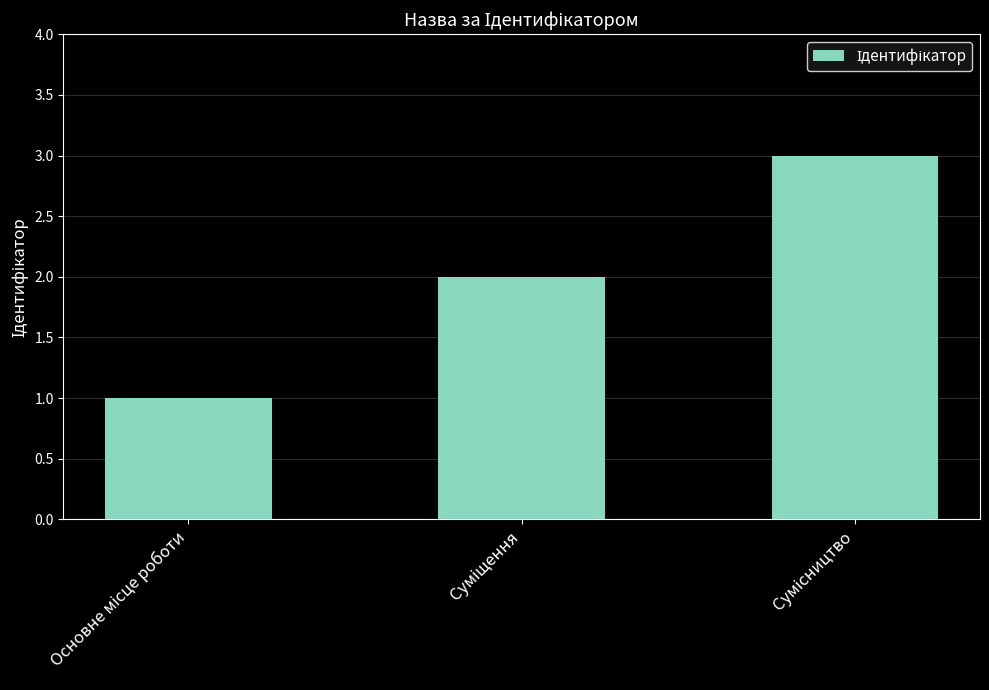

What is the greatest value displayed?

3